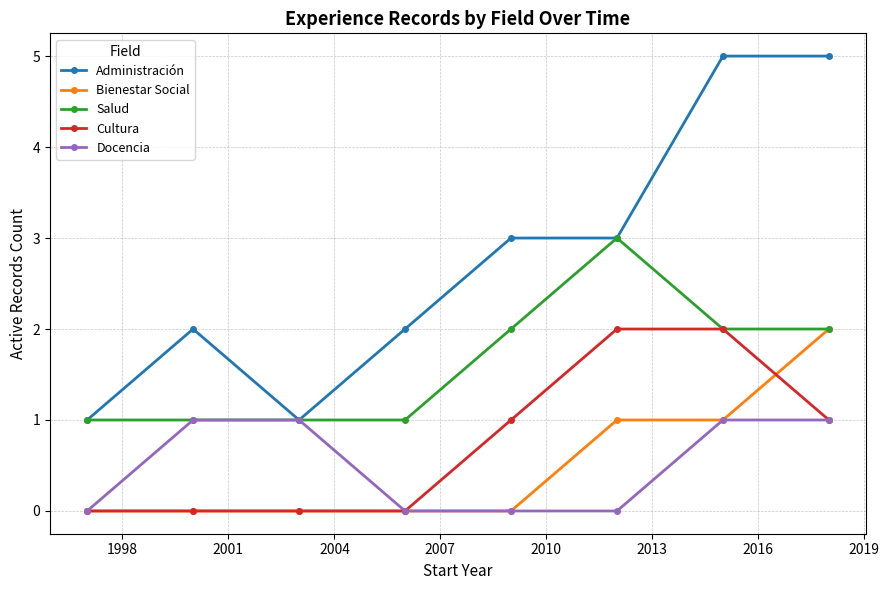

Which series has the widest spread of values?

Administración